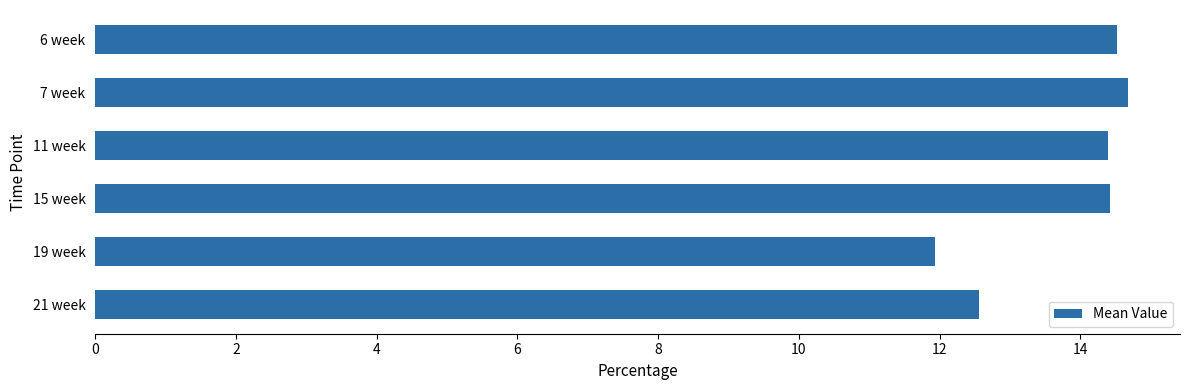

At which category does the chart reach its peak across all series?

7 week